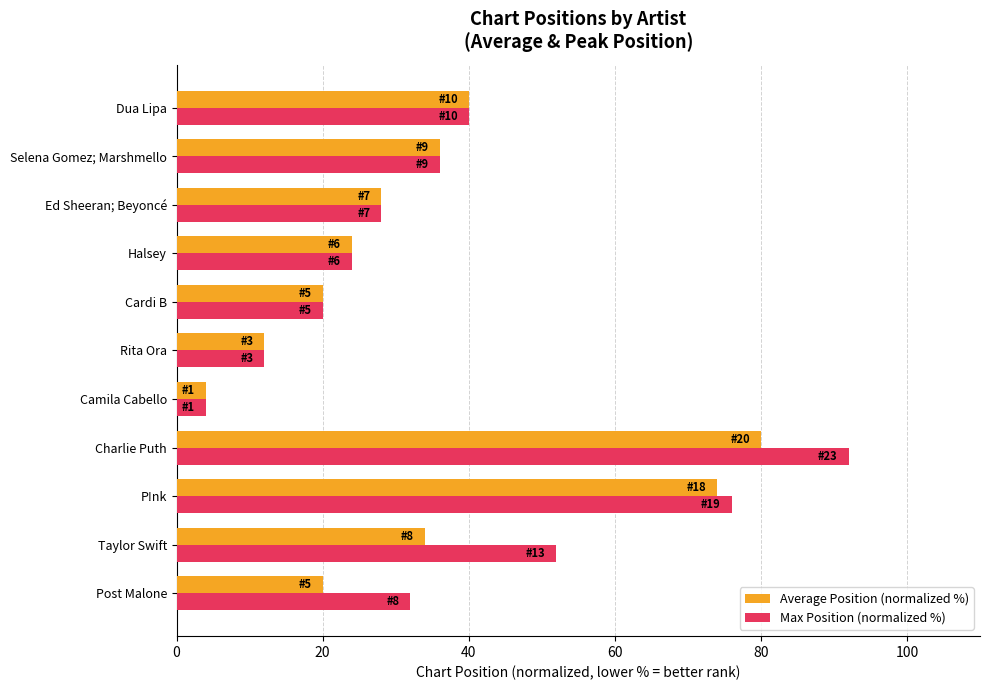

The Max Position (normalized %) series shows 40.0 at Dua Lipa. True or false?

True